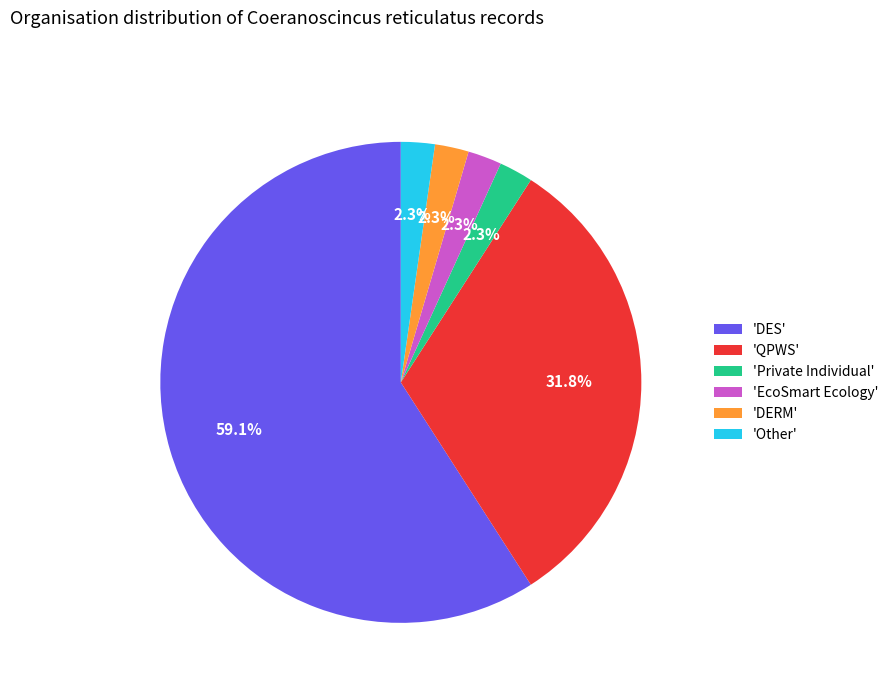

How much of the chart is everything except 'DERM'?

97.7%